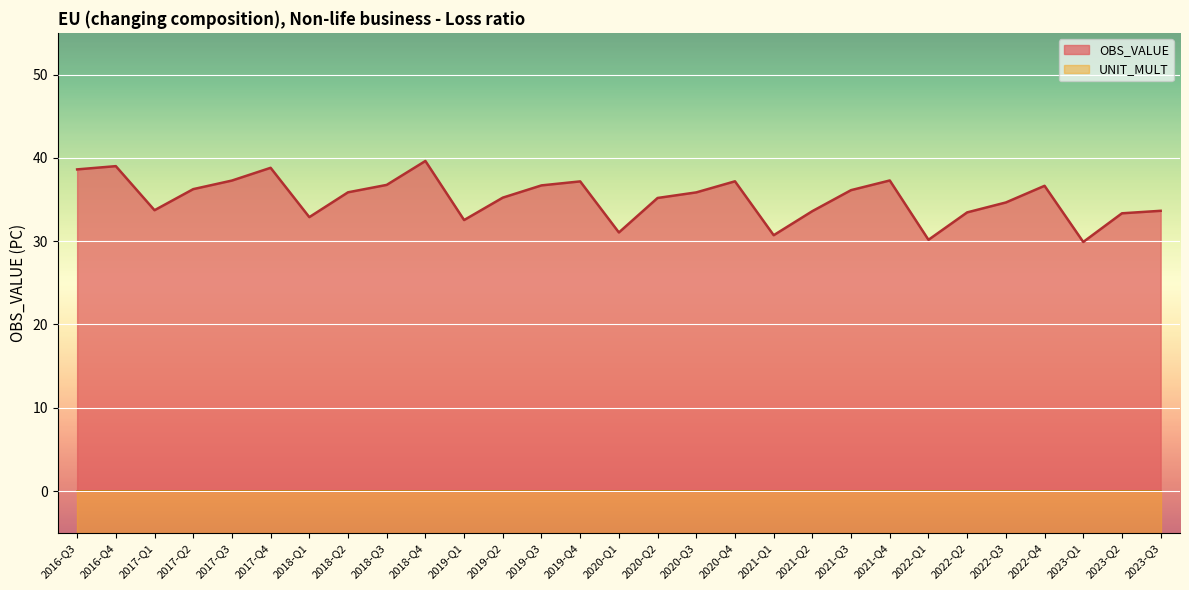

Reading left to right, list all the values displayed in this chart.

2016-Q3=38.6	2016-Q4=39.0	2017-Q1=33.7	2017-Q2=36.2	2017-Q3=37.3	2017-Q4=38.8	2018-Q1=32.9	2018-Q2=35.9	2018-Q3=36.8	2018-Q4=39.6	2019-Q1=32.5	2019-Q2=35.2	2019-Q3=36.7	2019-Q4=37.2	2020-Q1=31.0	2020-Q2=35.2	2020-Q3=35.9	2020-Q4=37.2	2021-Q1=30.7	2021-Q2=33.6	2021-Q3=36.1	2021-Q4=37.3	2022-Q1=30.2	2022-Q2=33.5	2022-Q3=34.6	2022-Q4=36.6	2023-Q1=29.9	2023-Q2=33.3	2023-Q3=33.6